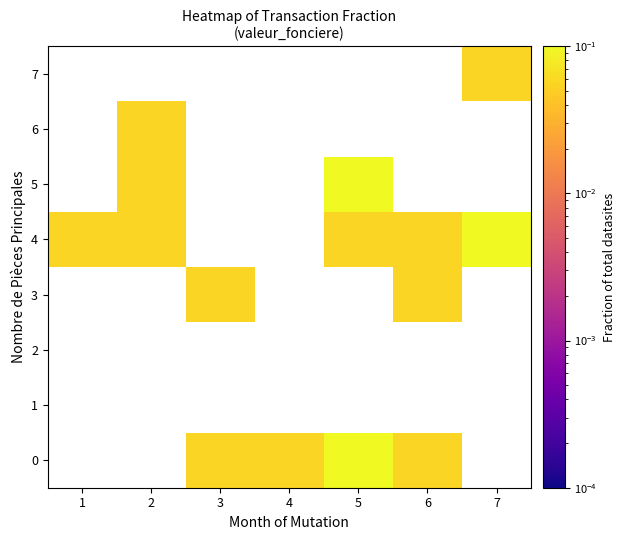

The value of 5 at 5 is 0.1. True or false?

True